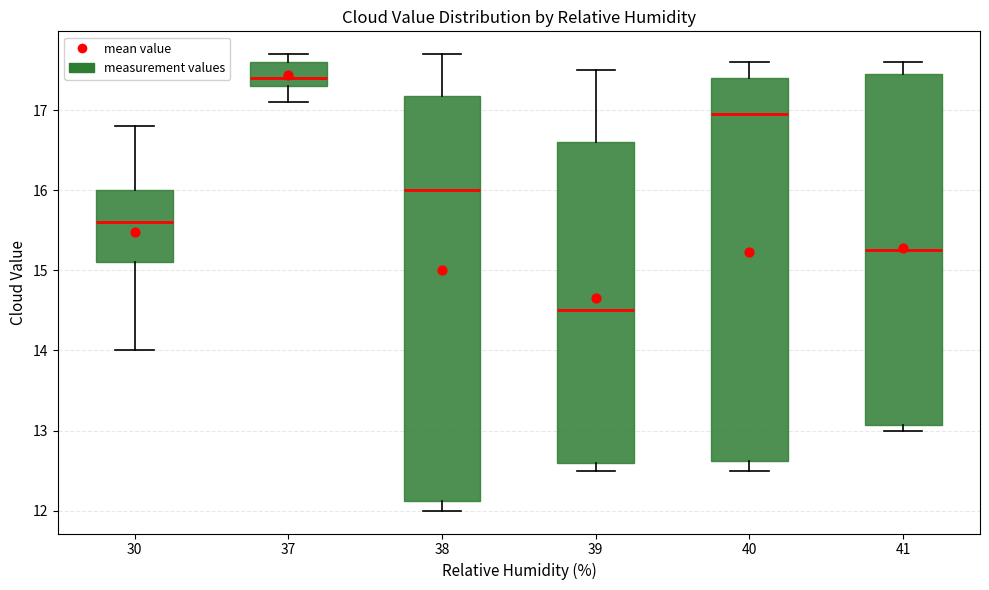

Which box's median line is the lowest?

39